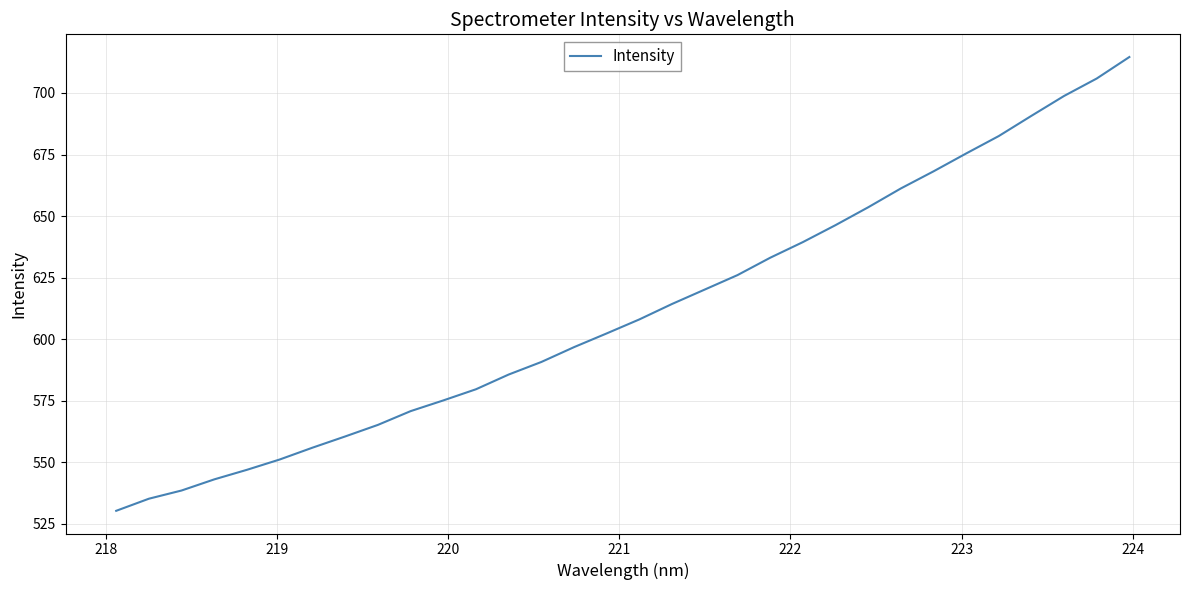

How many distinct data groups are displayed?

1